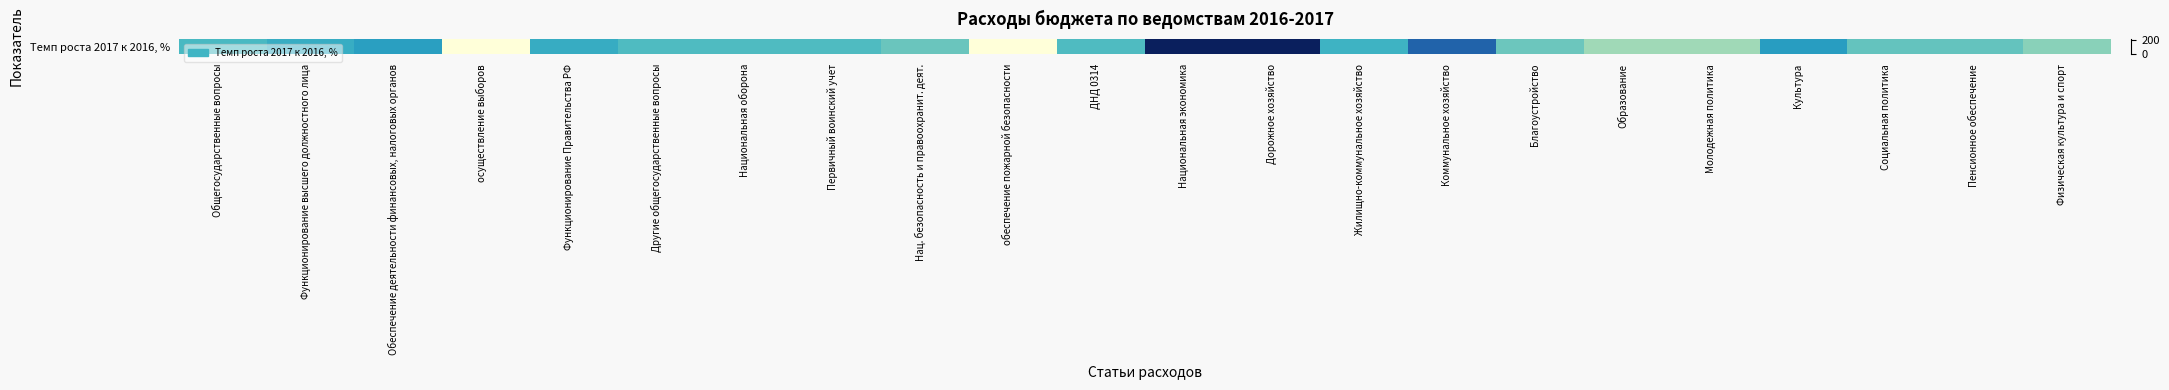

True or false: the data shows 38.2 at ДНД 0314.

False